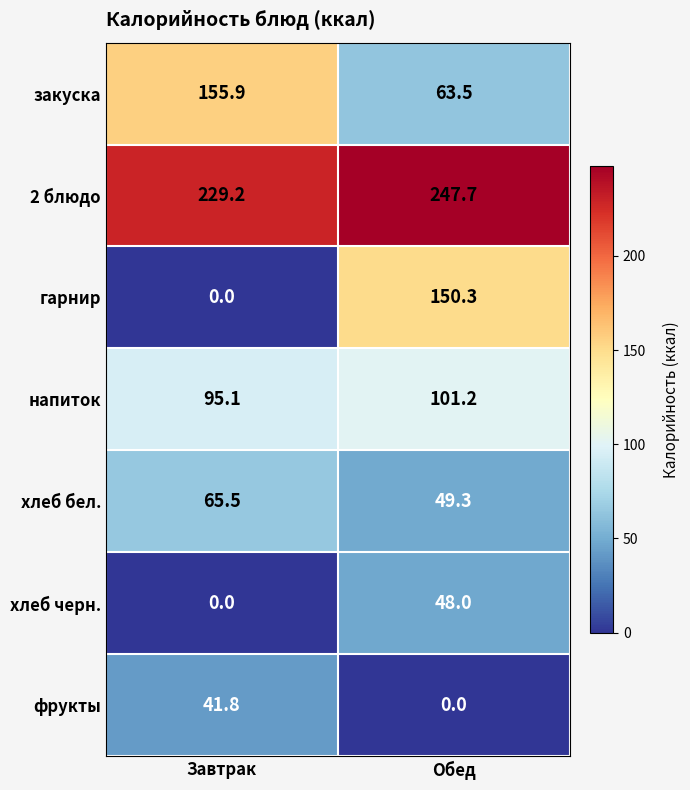

Rank the categories by хлеб бел. value from highest to lowest.

Завтрак, Обед